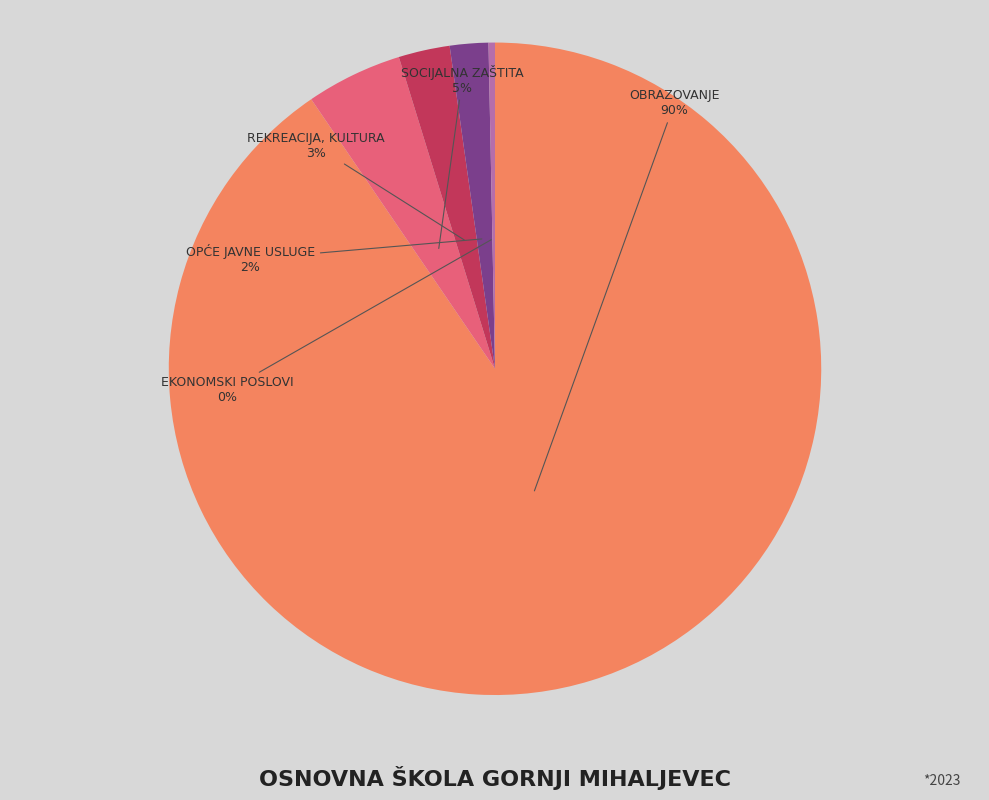

How many segments does this pie chart have?

5